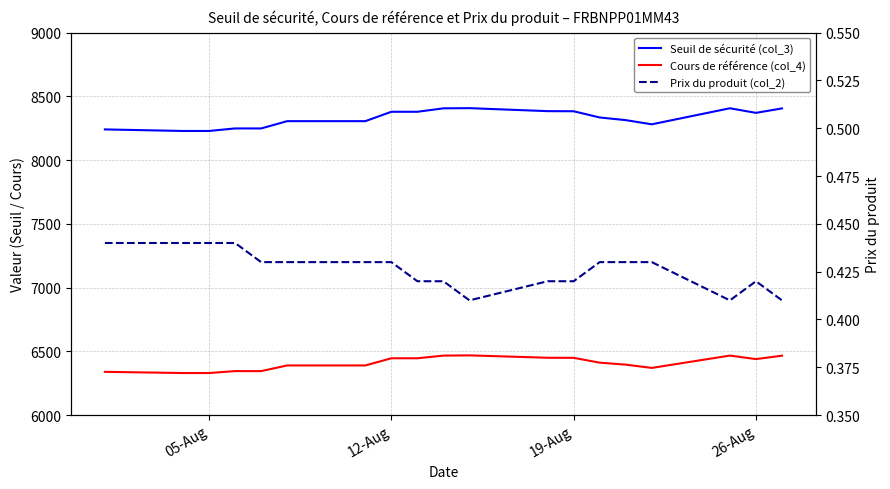

Rank the series by their maximum value, from highest to lowest.

Seuil de sécurité (col_3), Cours de référence (col_4), Prix du produit (col_2)